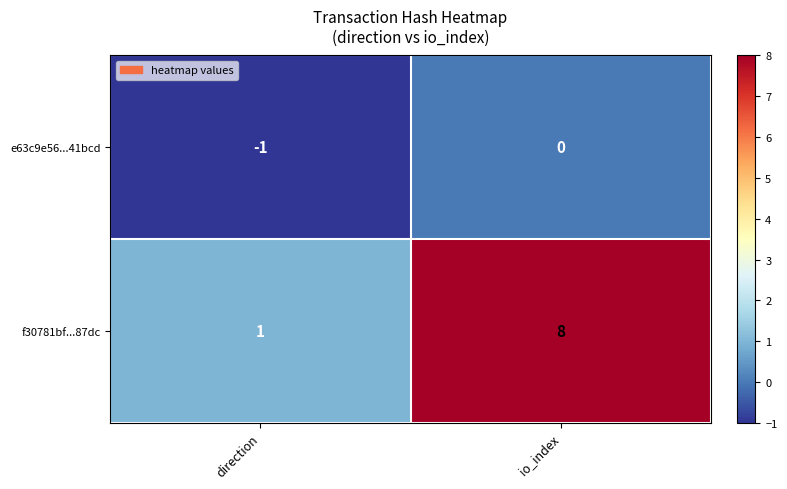

Which series has the largest range (max minus min)?

f30781bf...87dc